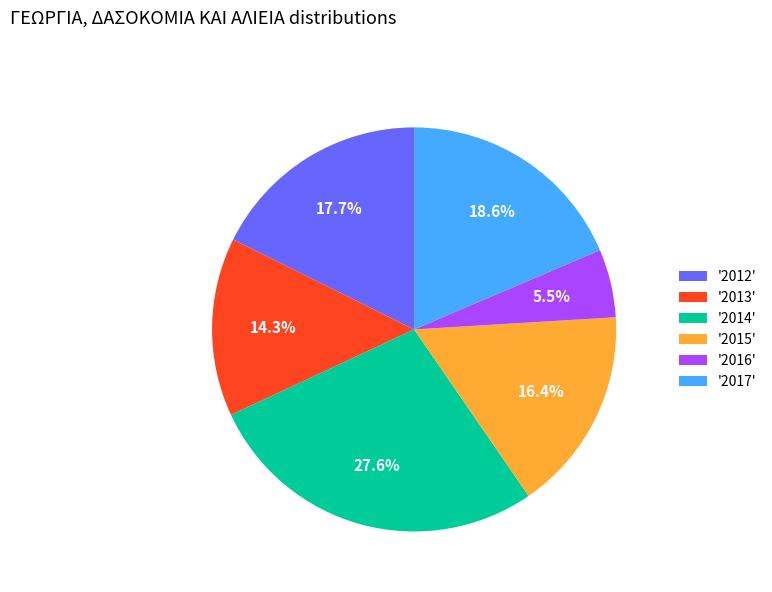

Which has a higher value, '2017' or '2014'?

'2014'